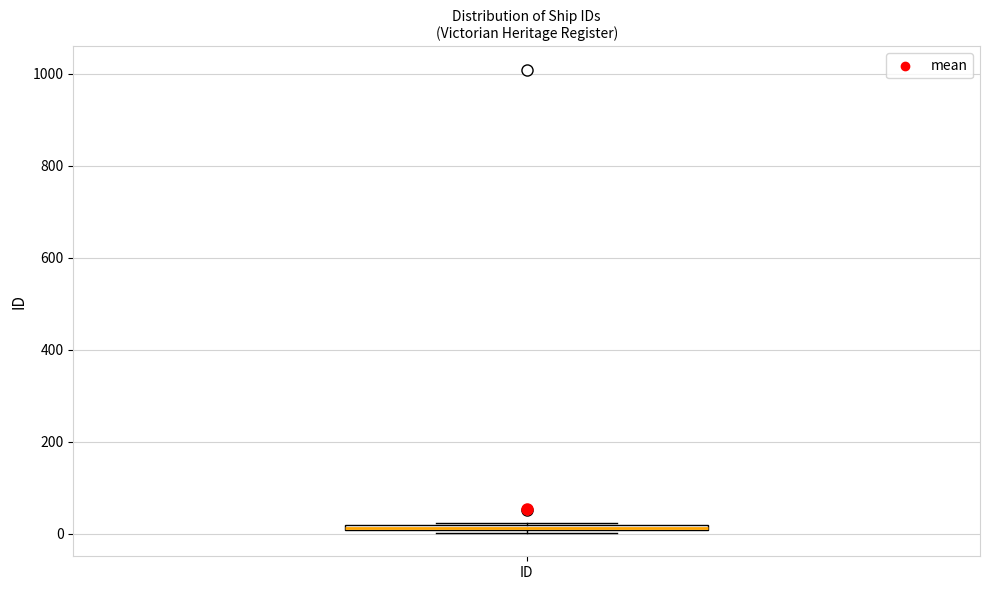

Where is the upper edge of the box for ID on the y-axis? The values are not printed on the chart, so give them approximately, as read against the axis.

20